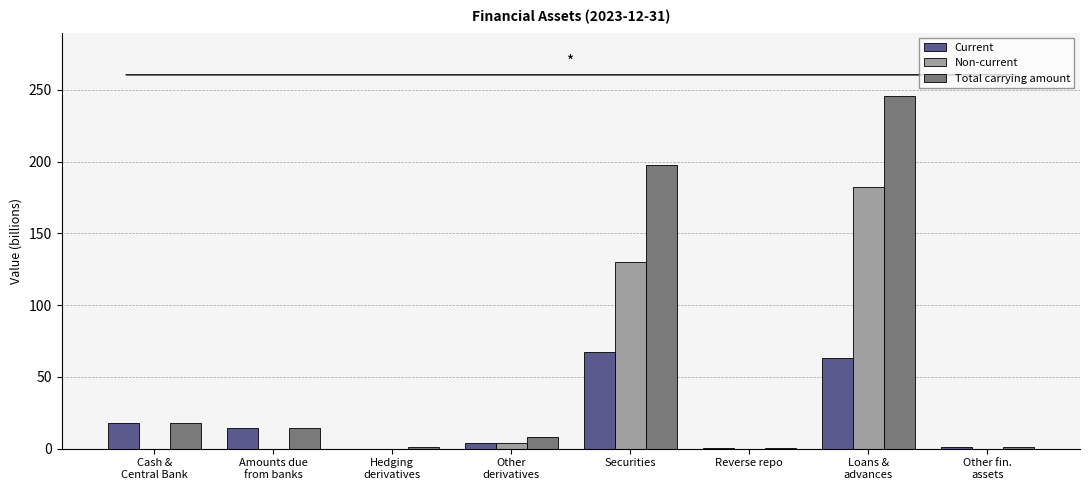

What is the total value across all series at Securities?

395.0